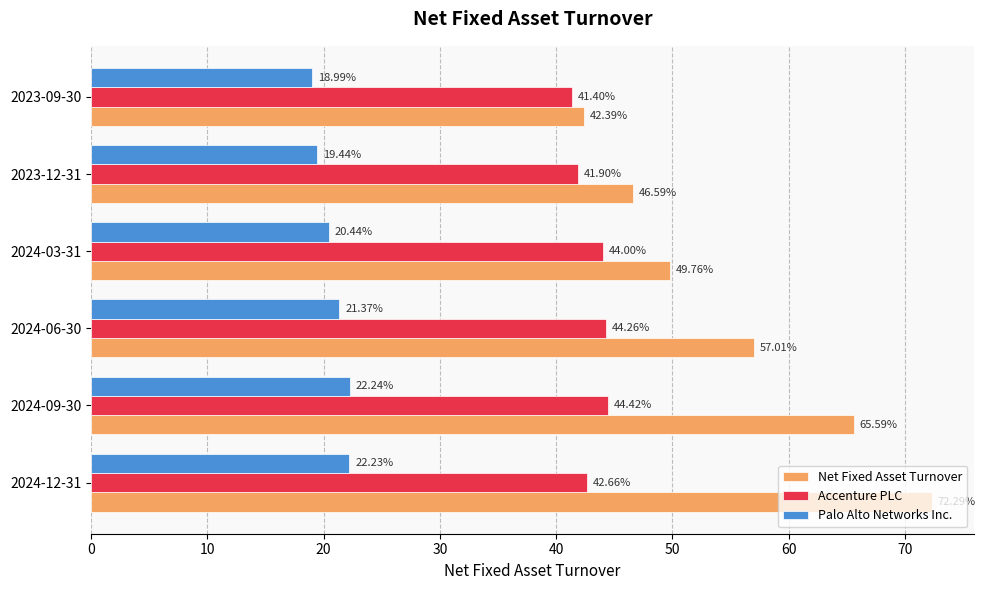

What is the difference between the maximum and minimum values in the Accenture PLC series?

3.0